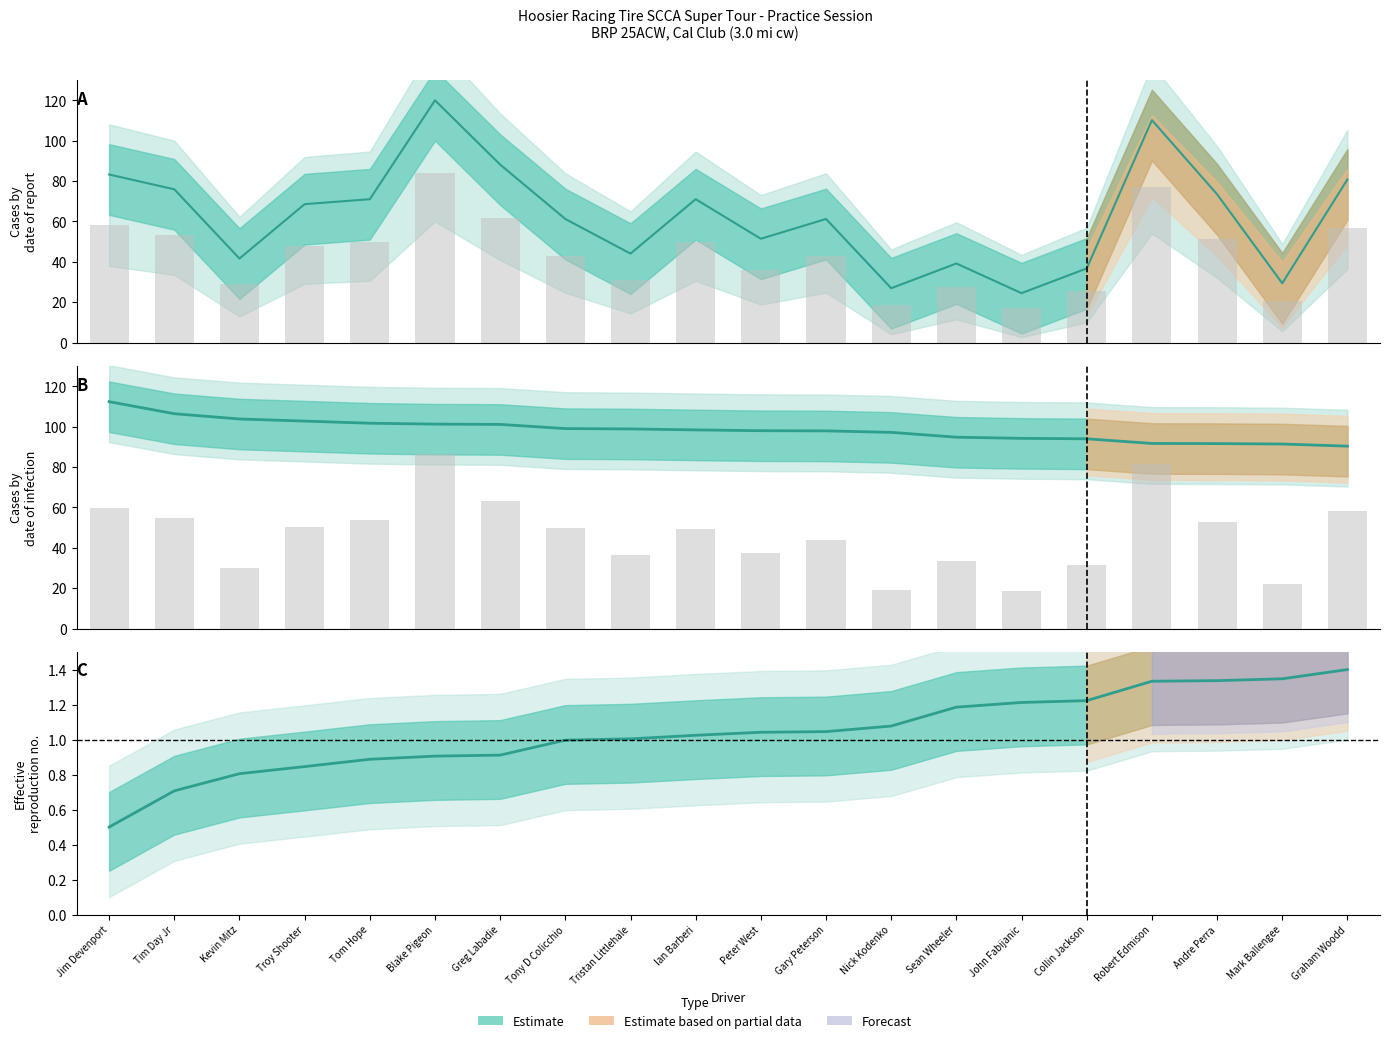

At which label is Average Speed closest to 52?

Andre Perra